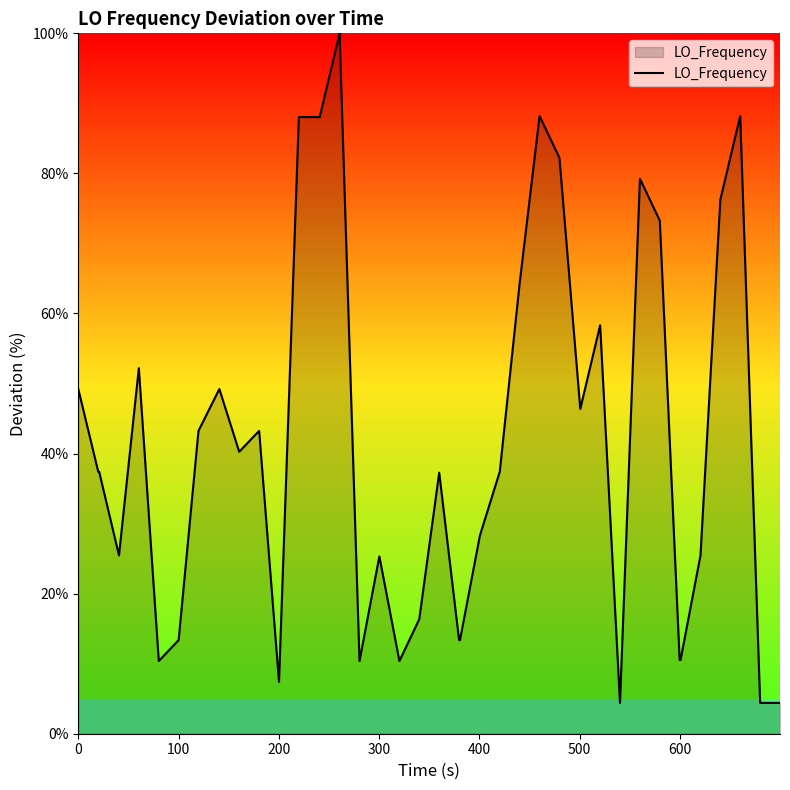

What is the greatest value displayed?

100.0